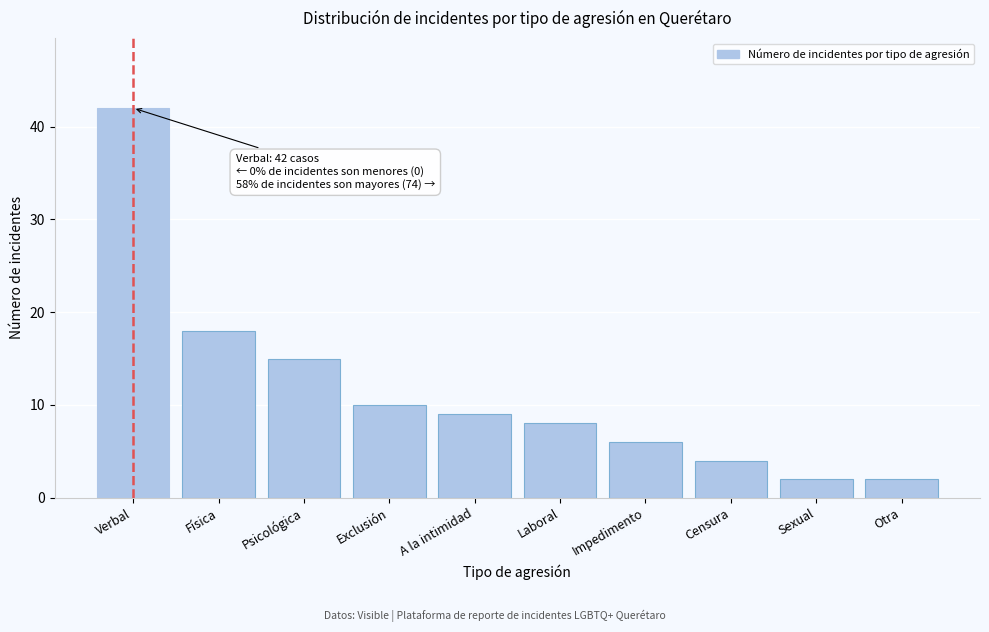

Reading left to right, transcribe all the data shown in this chart.

Verbal=42	Física=18	Psicológica=15	Exclusión=10	A la intimidad=9	Laboral=8	Impedimento=6	Censura=4	Sexual=2	Otra=2